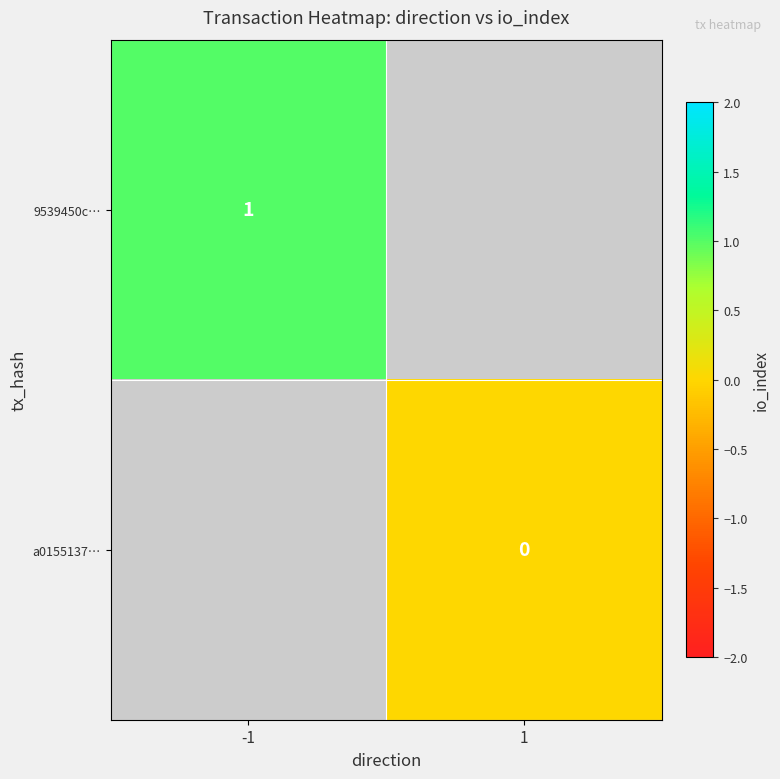

Is the value of a0155137… at 1 greater than the value of 9539450c… at -1?

No